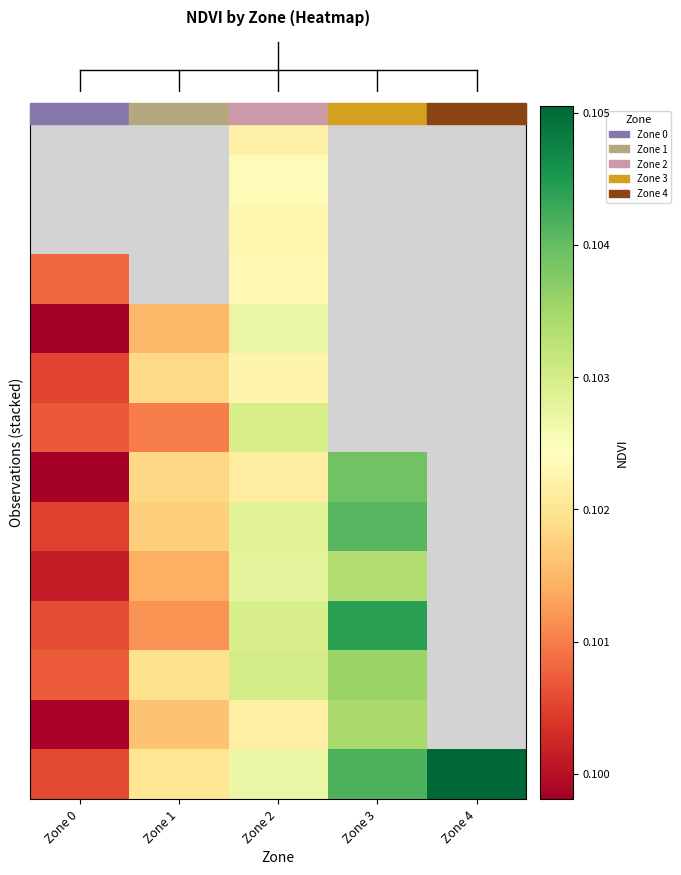

Which category has the lowest value across all series?

Zone 0